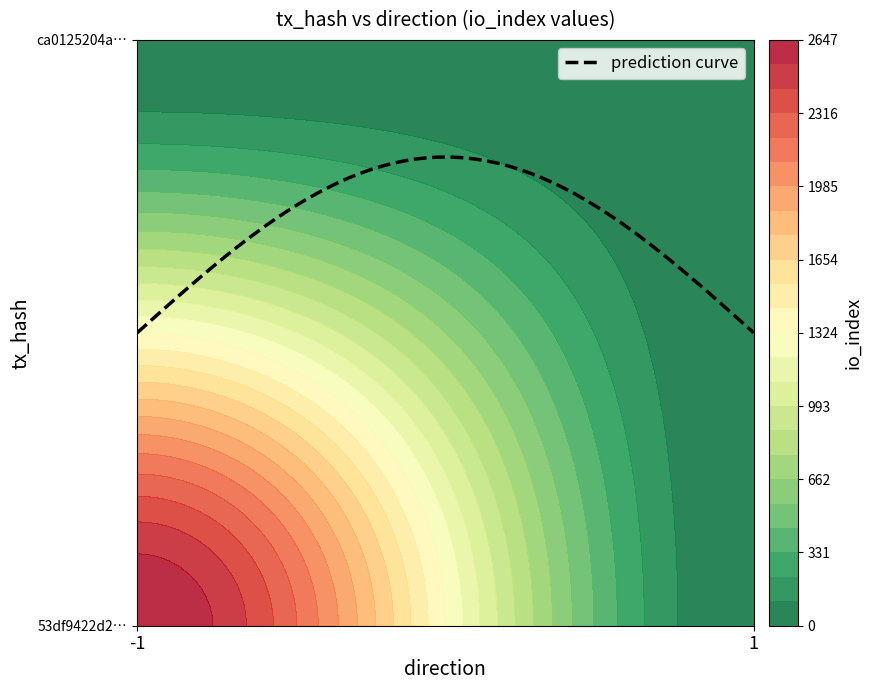

Which label corresponds to the largest value in the chart?

-1